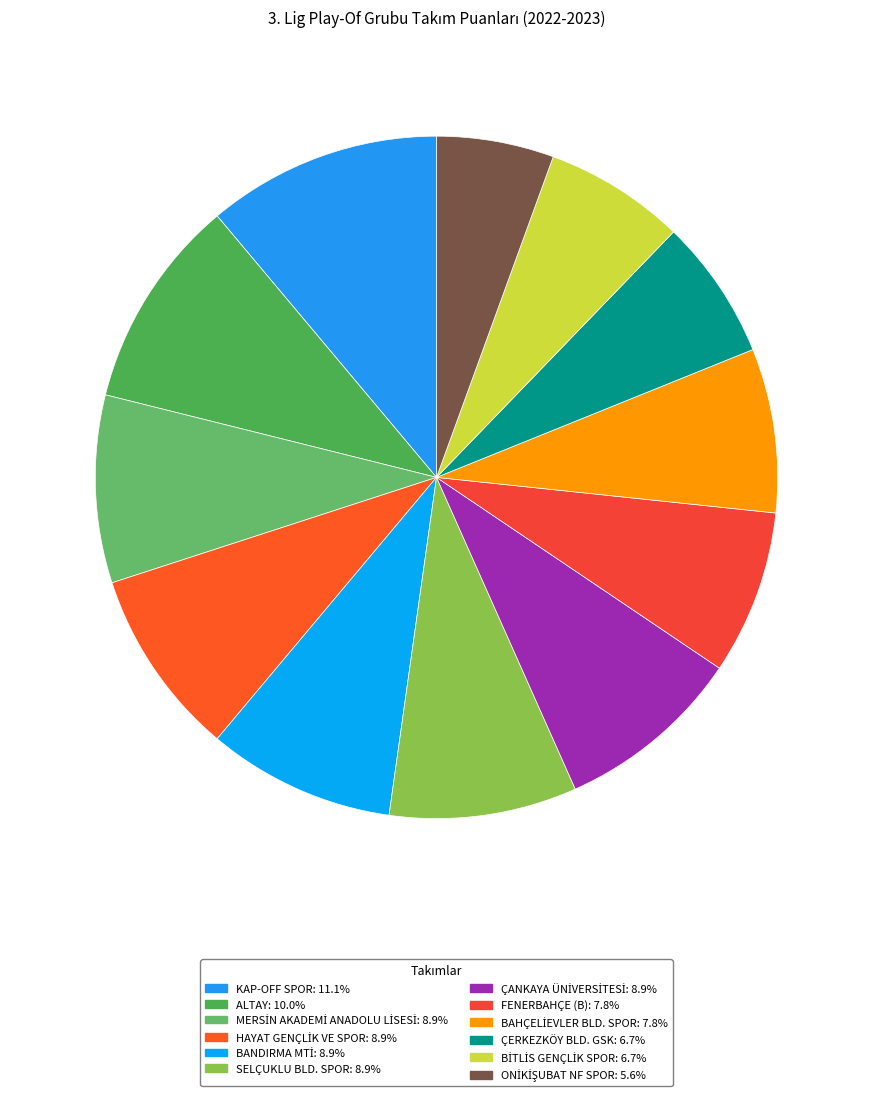

Count the number of slices in the pie.

12